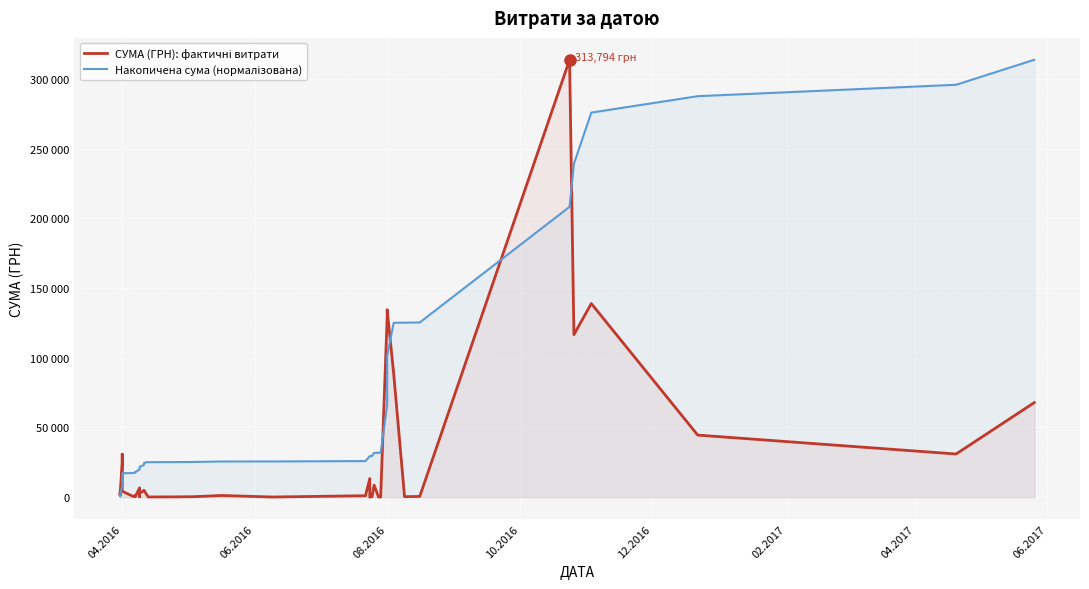

Count the number of data series in this chart.

2